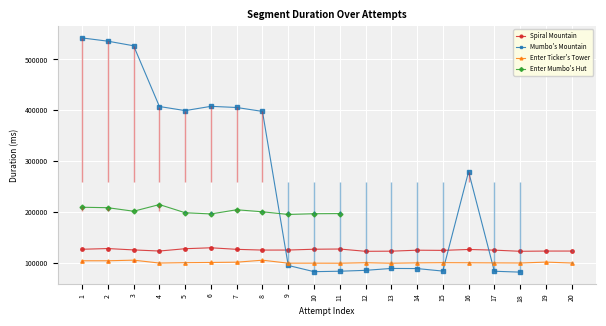

What is the value of the Spiral Mountain point at the 18th from the left?

122898